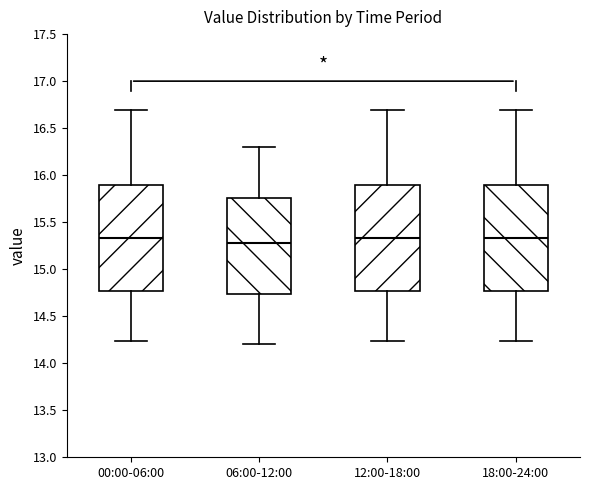

Where does the lower whisker of the box for 06:00-12:00 end on the y-axis? The values are not printed on the chart, so give them approximately, as read against the axis.

14.20